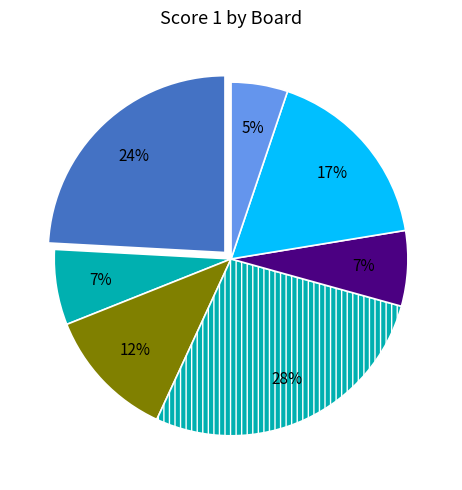

Is there any slice that represents more than half of the pie?

No